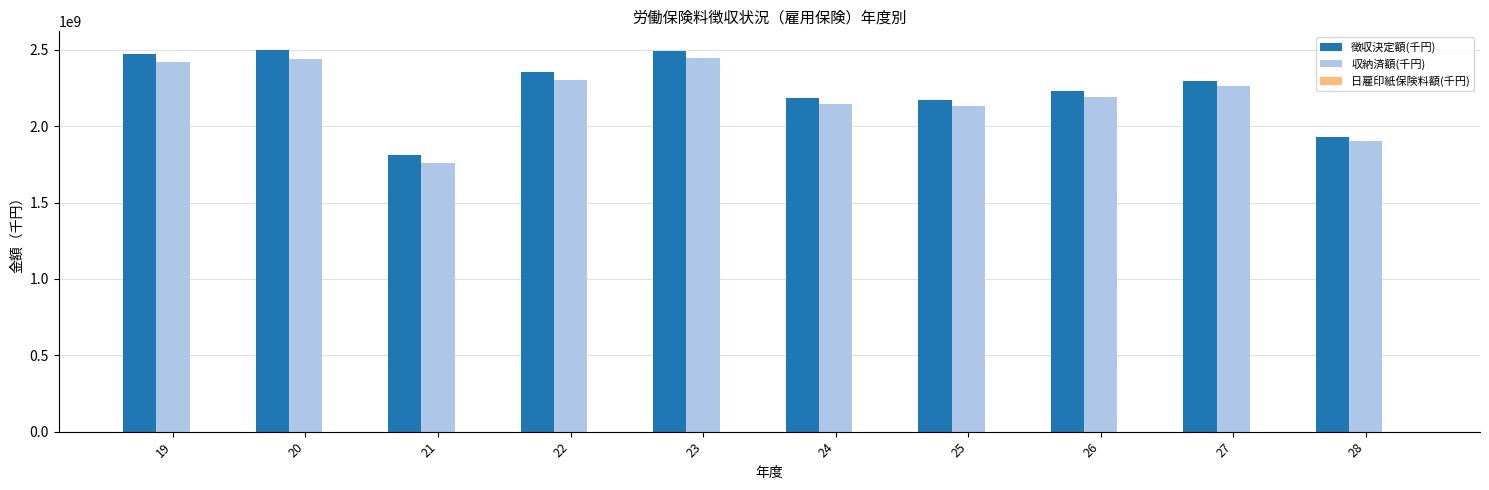

Between 20 and 24, which series saw the biggest shift?

徴収決定額(千円)